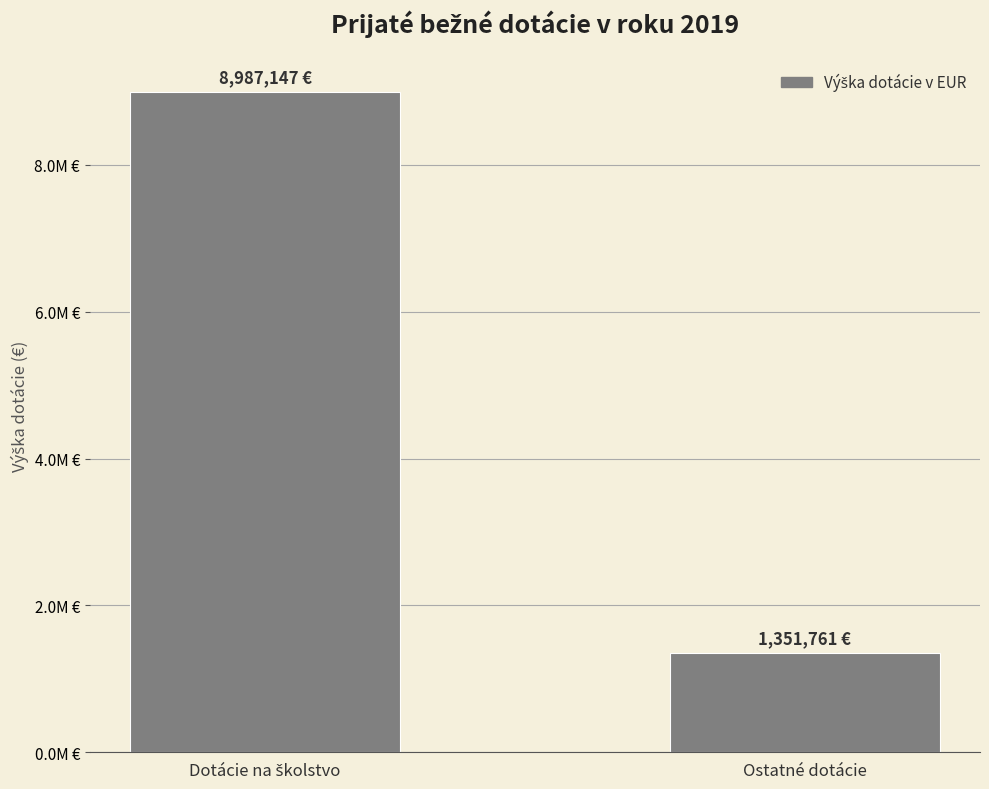

What is the maximum value shown in the chart?

8987147.2